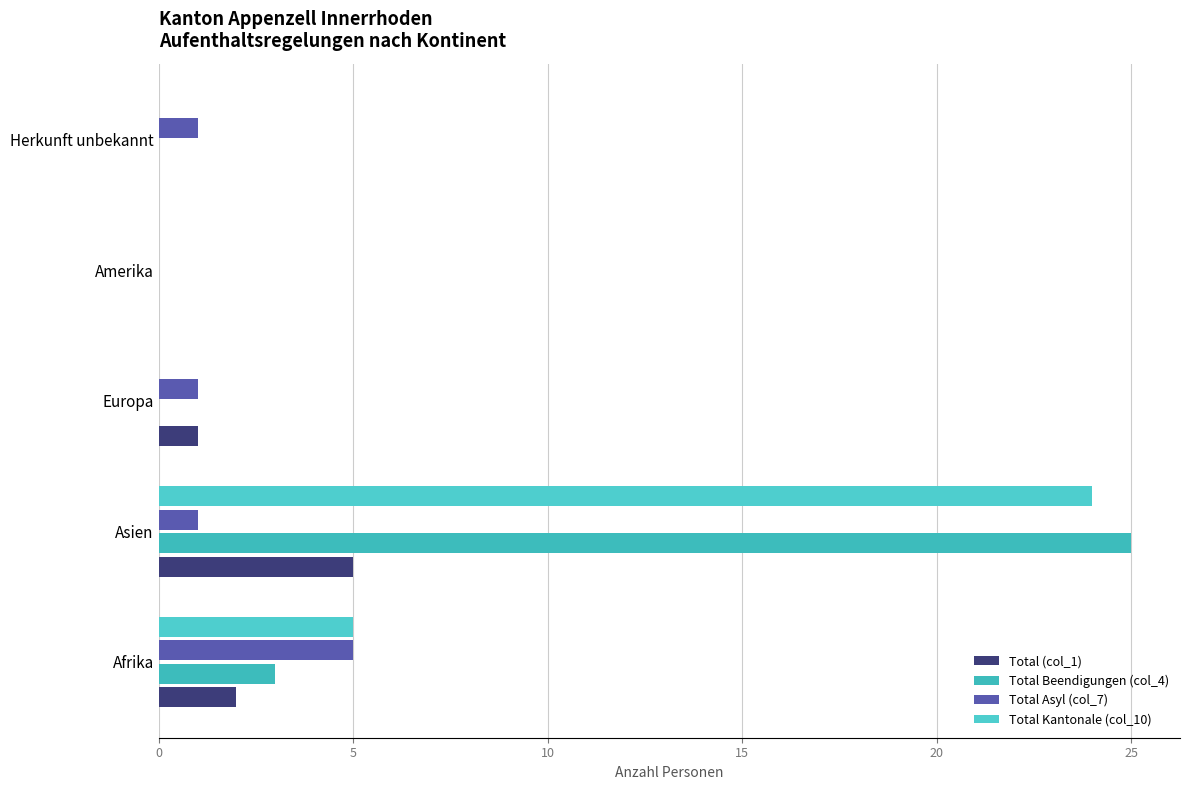

How many categories are shown in the chart?

5